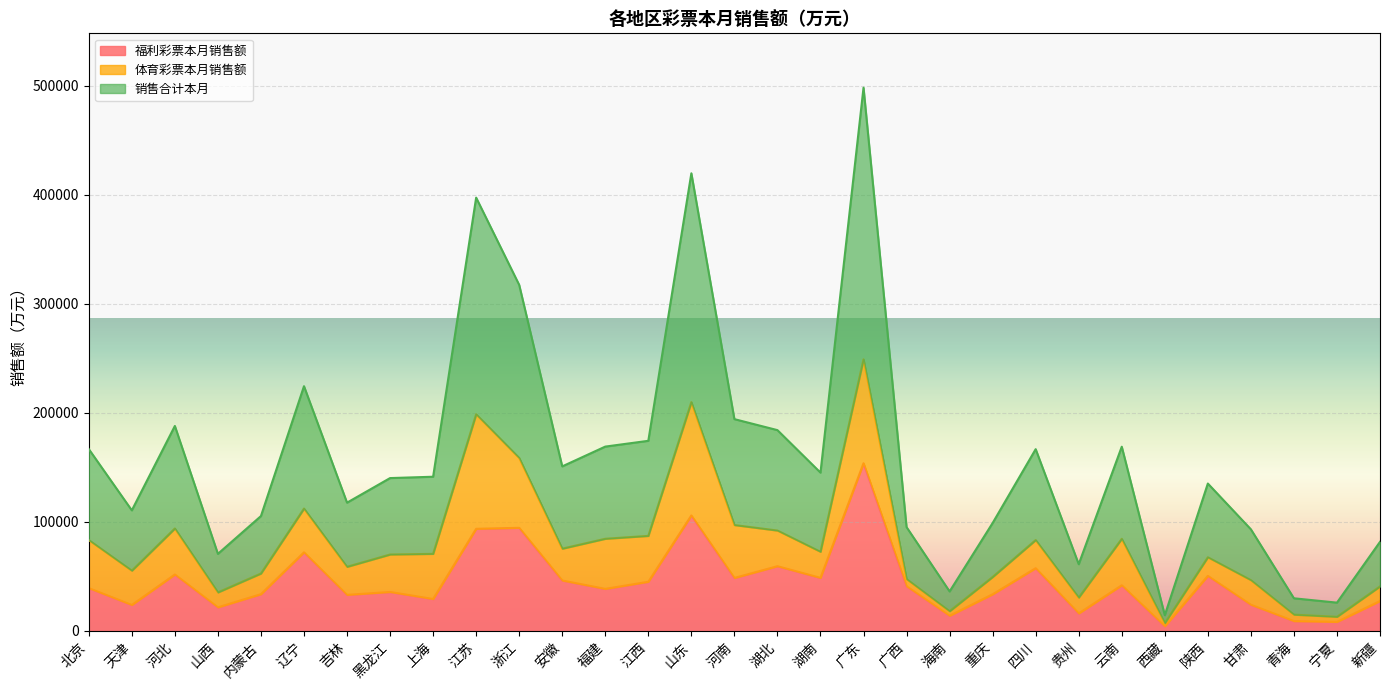

Where is 福利彩票本月销售额 nearest to the value 79050?

辽宁